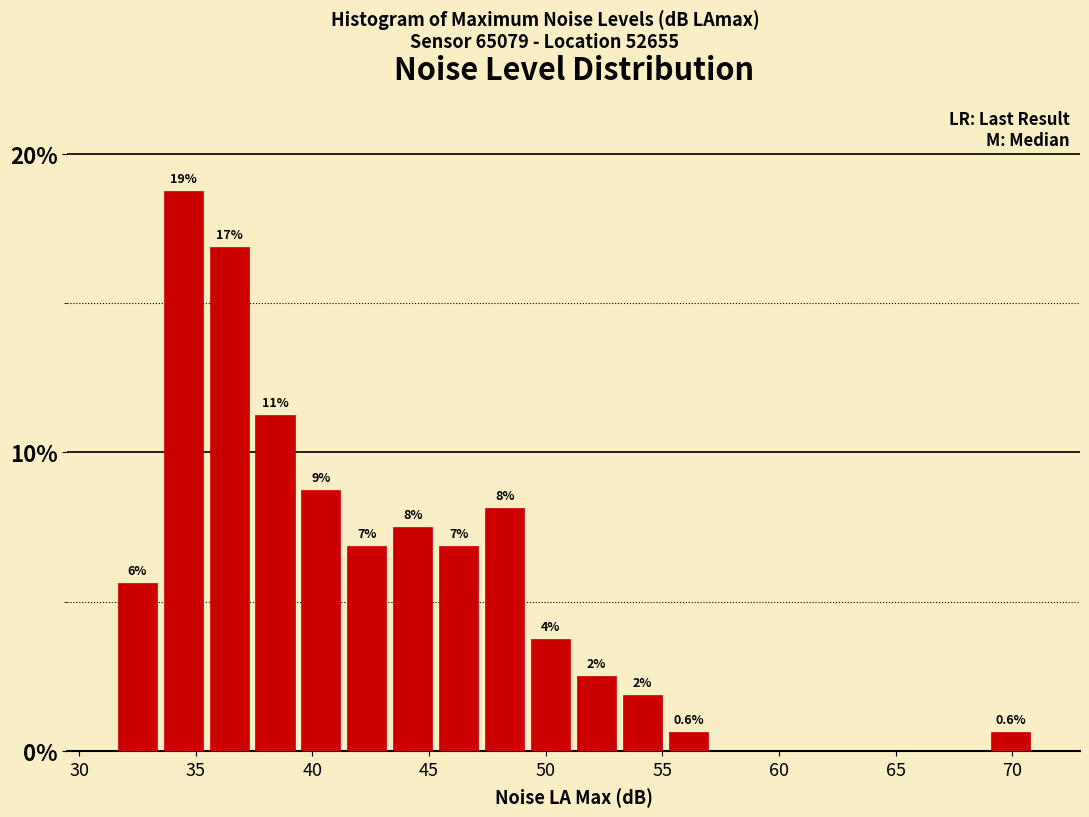

Read against the x-axis, roughly where is the centre of the tallest bar?

34.5